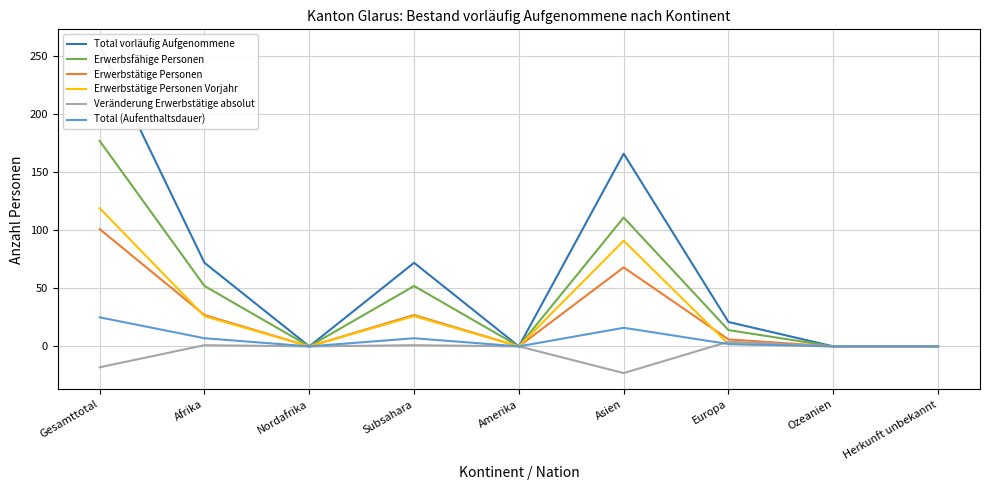

True or false: Erwerbstätige Personen Vorjahr has more than 1 interior local peaks.

True